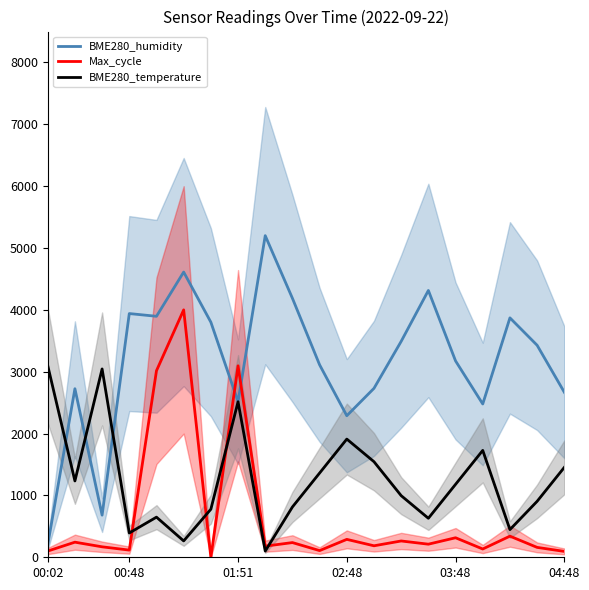

Does the chart have visible grid lines?

No